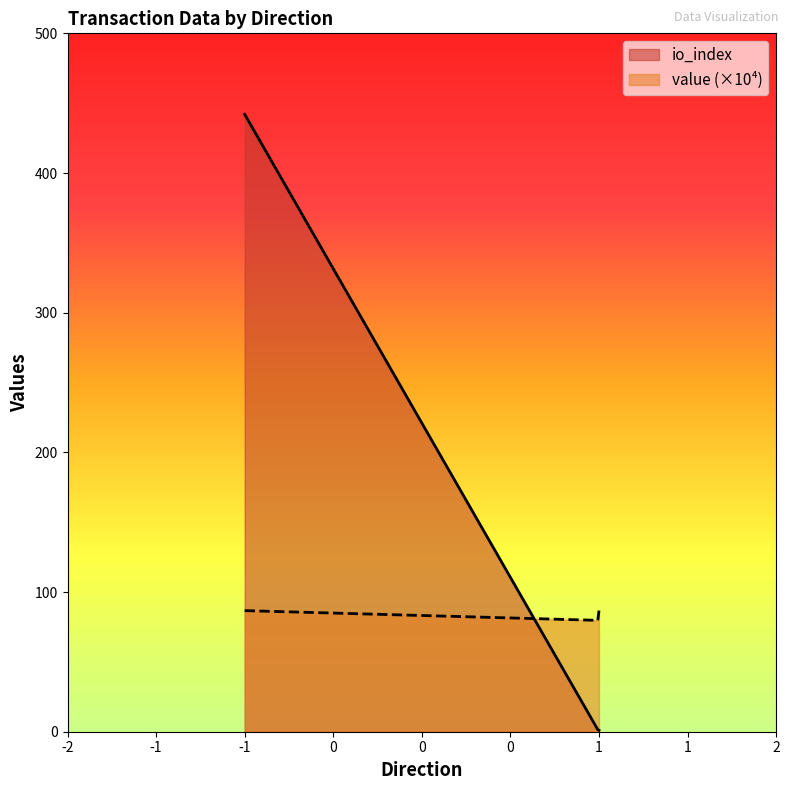

What are all the series names shown in the legend?

io_index, value (×10⁴)